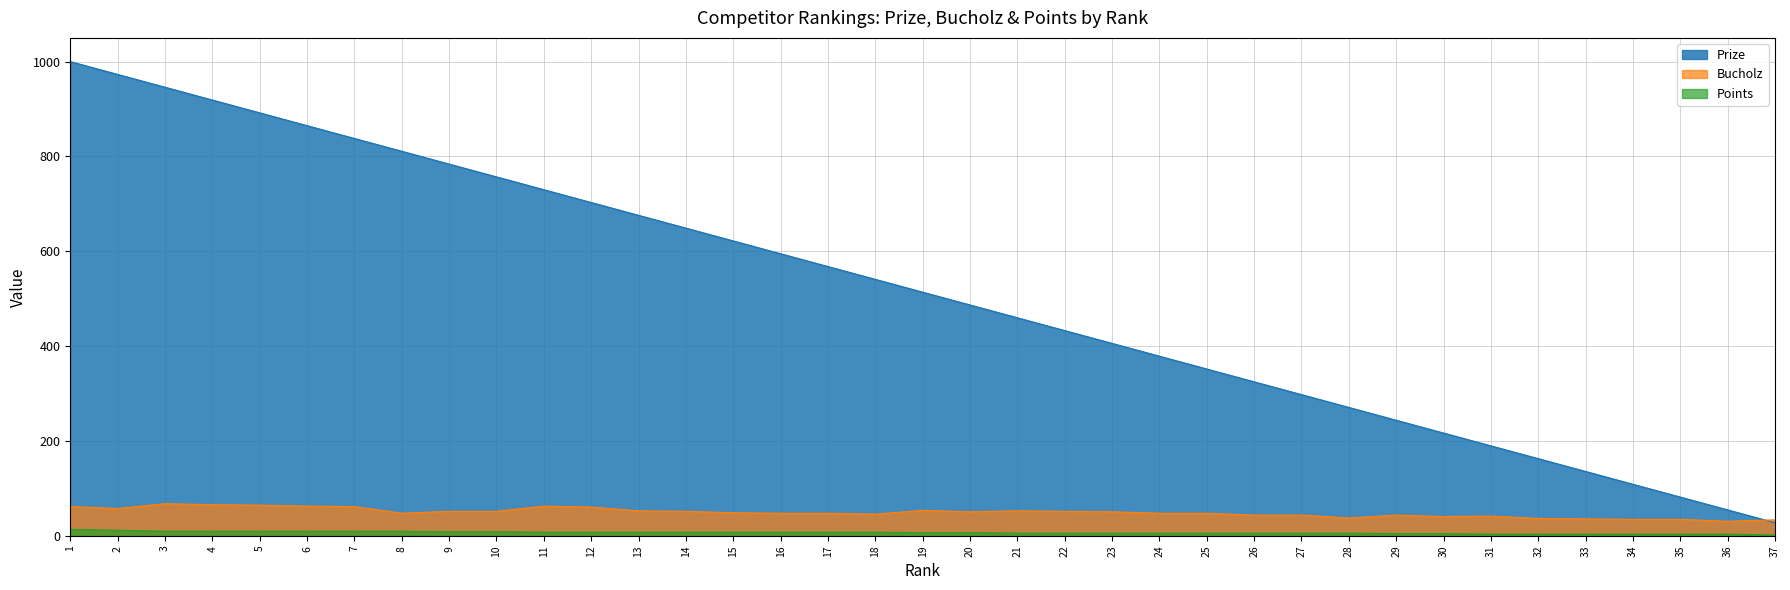

At which category does the chart reach its minimum across all series?

37